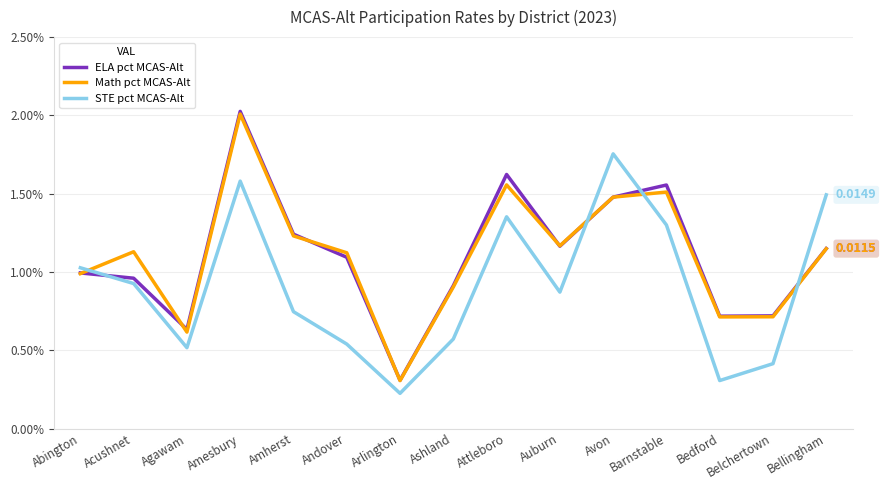

At which category is the sum across all series the highest?

Amesbury